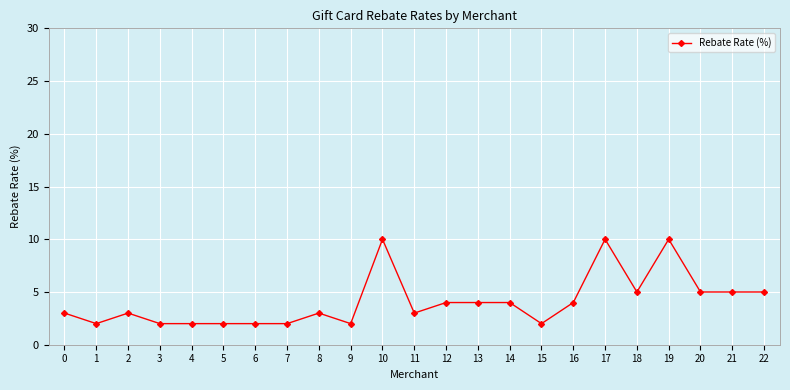

What is the maximum value shown in the chart?

10